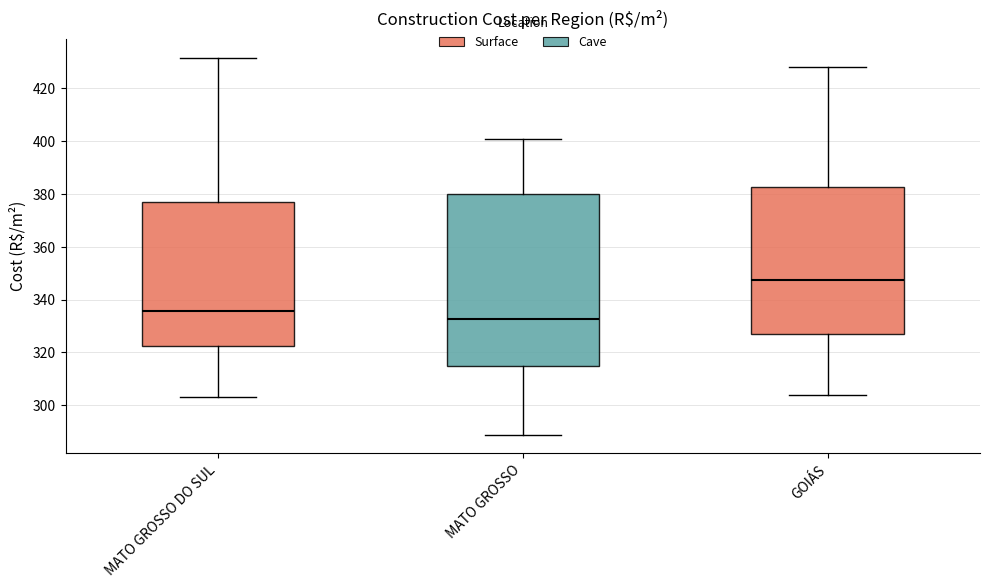

Reading left to right, read every box against the y-axis: the position of its median line, the range the box covers, and the ends of its whiskers. The values are not printed on the chart, so give them approximately, as read against the axis.

MATO GROSSO DO SUL: median 336, box 322 to 378, whiskers 304 to 432
MATO GROSSO: median 332, box 314 to 380, whiskers 288 to 400
GOIÁS: median 348, box 326 to 382, whiskers 304 to 428